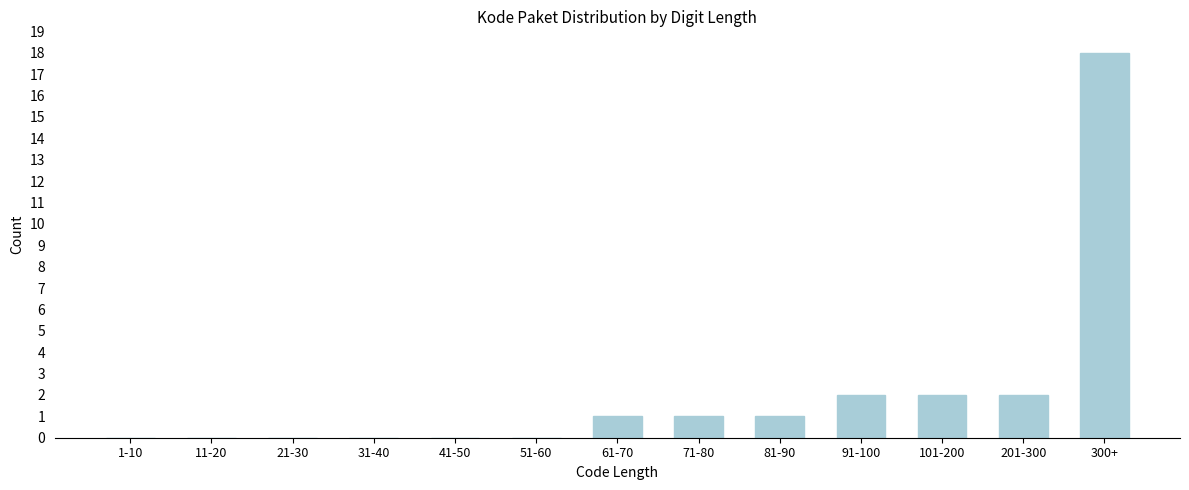

Reading left to right, extract all data points from this chart.

1-10=0	11-20=0	21-30=0	31-40=0	41-50=0	51-60=0	61-70=1	71-80=1	81-90=1	91-100=2	101-200=2	201-300=2	300+=18